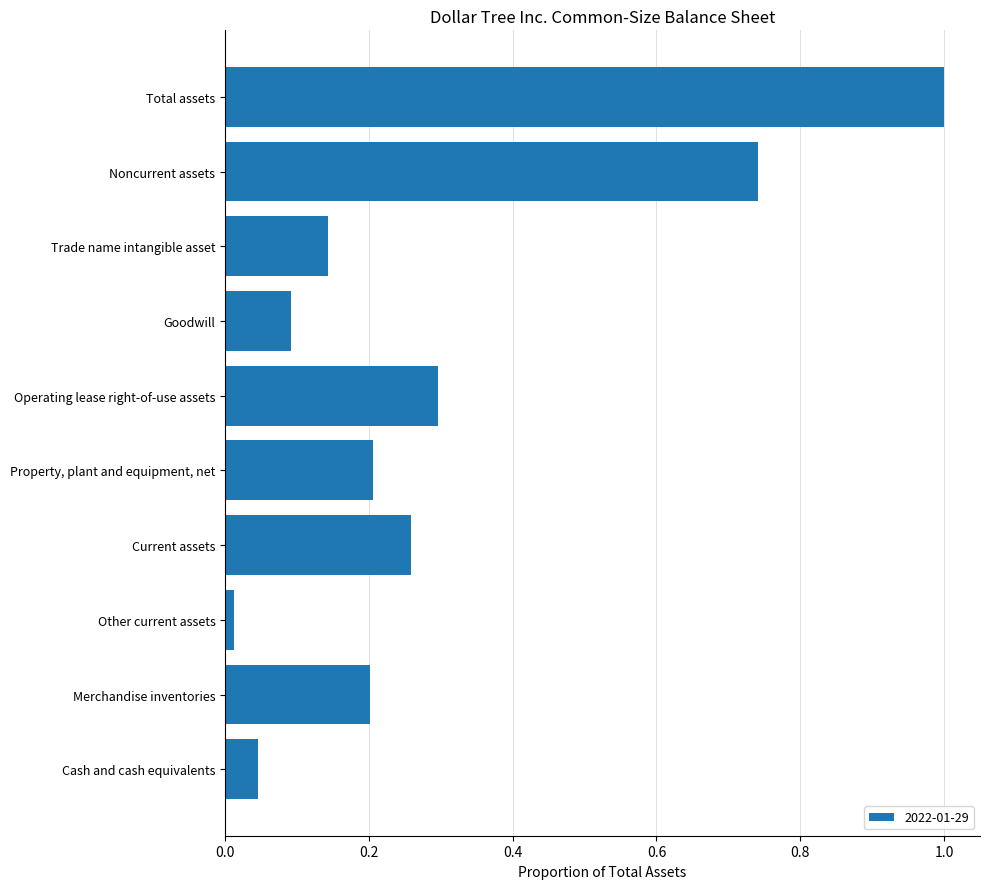

At which category does the chart reach its peak across all series?

Total assets